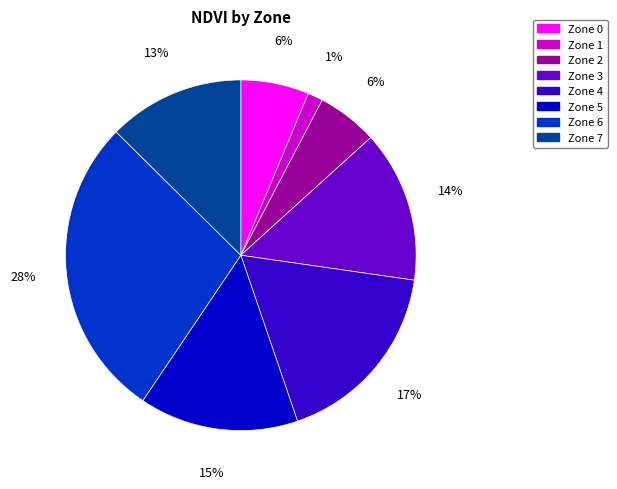

To the nearest percent, what percentage of the pie is Zone 5?

15%